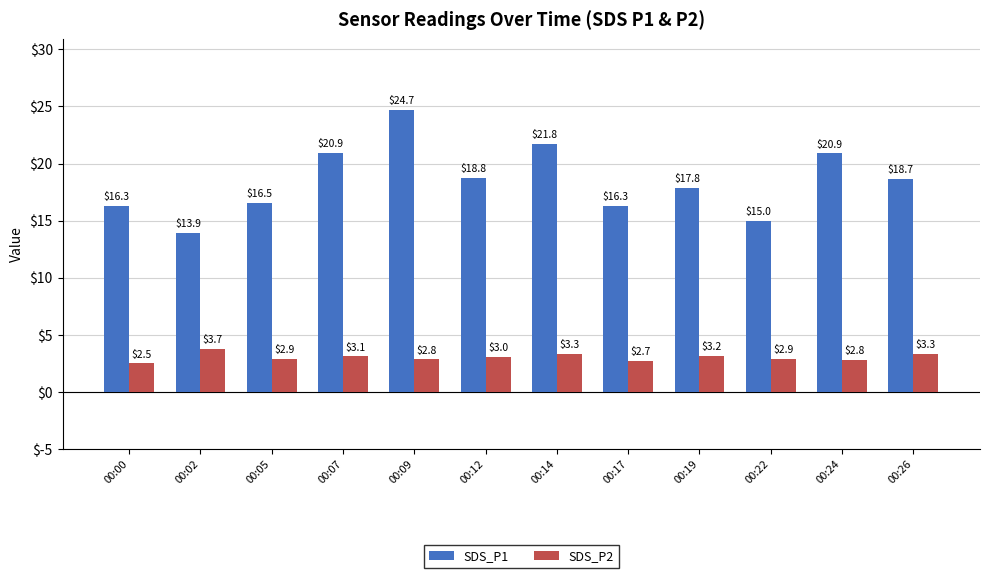

What is the value of the SDS_P2 bar at the 9th from the left?

3.2